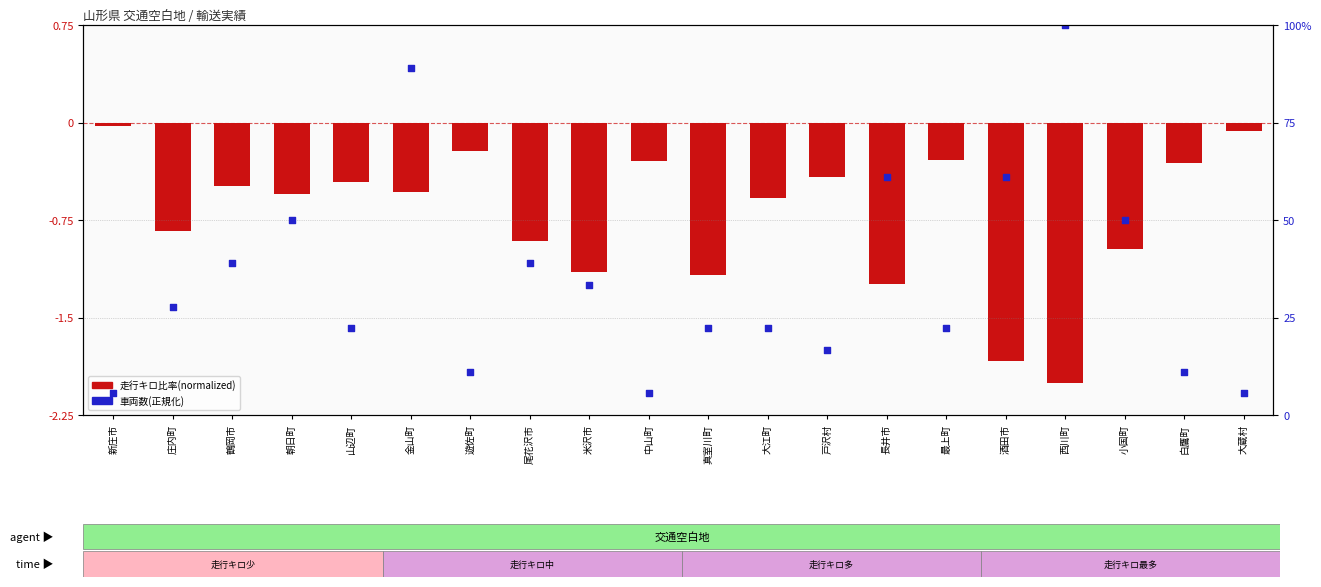

Is the value of 走行キロ比率(normalized) at 遊佐町 greater than the value of 車両数(正規化) at 庄内町?

No